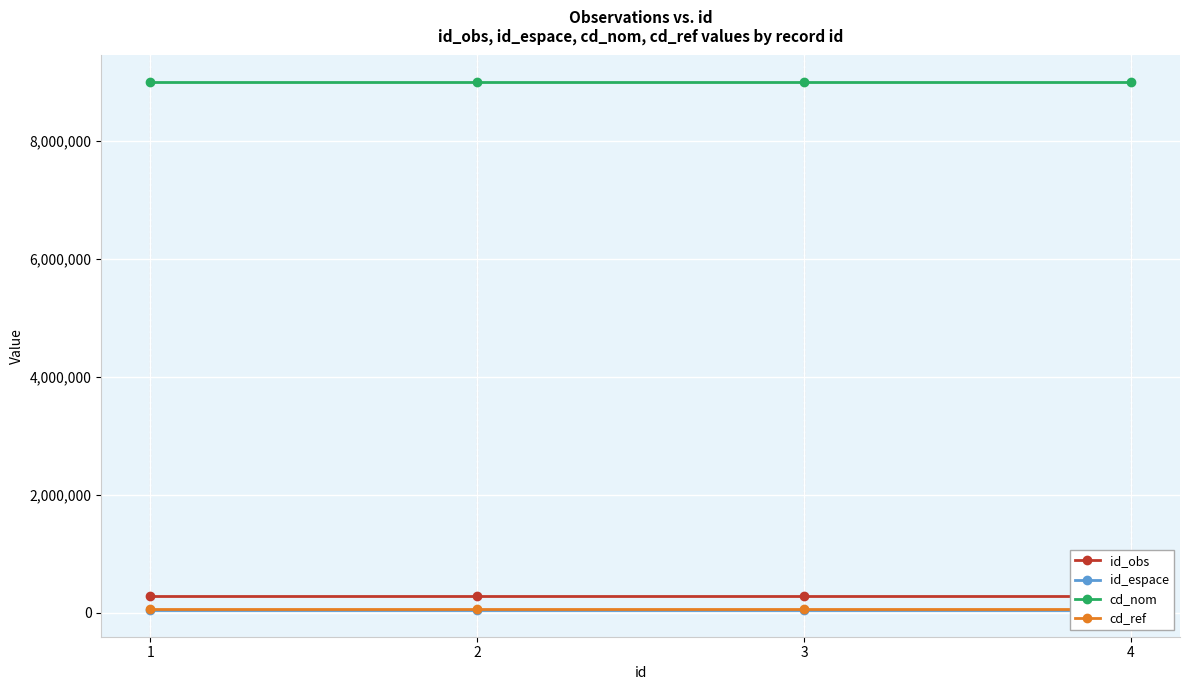

At which category is the sum across all series the highest?

1